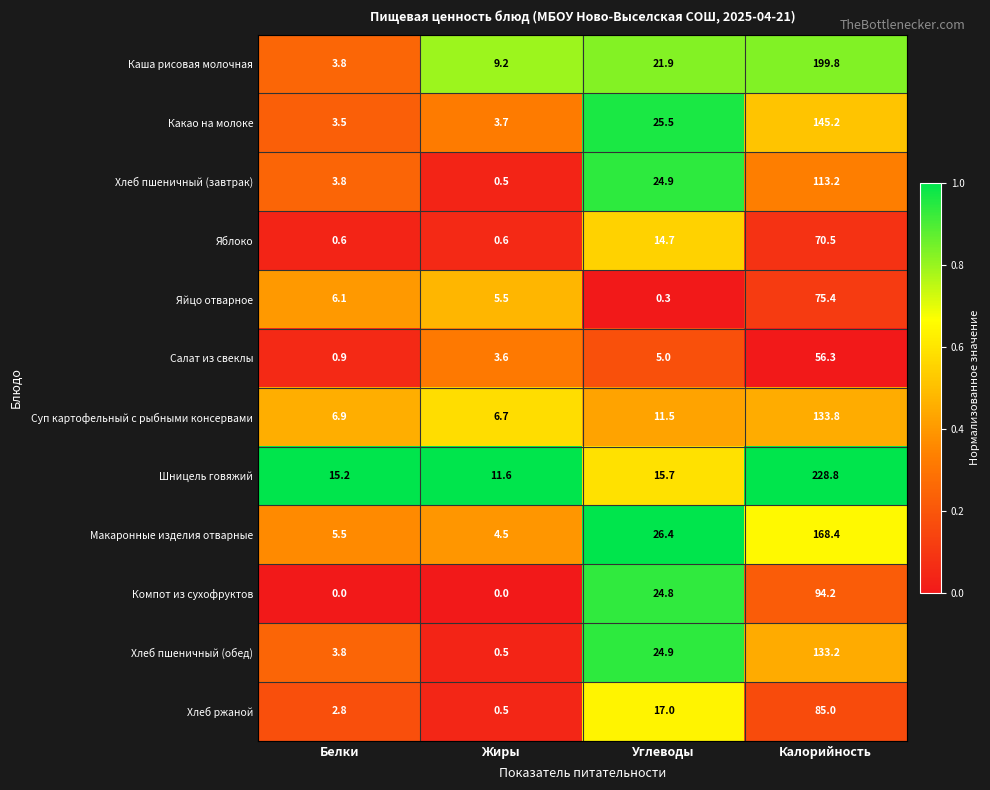

Where is Яблоко nearest to the value 35?

Углеводы